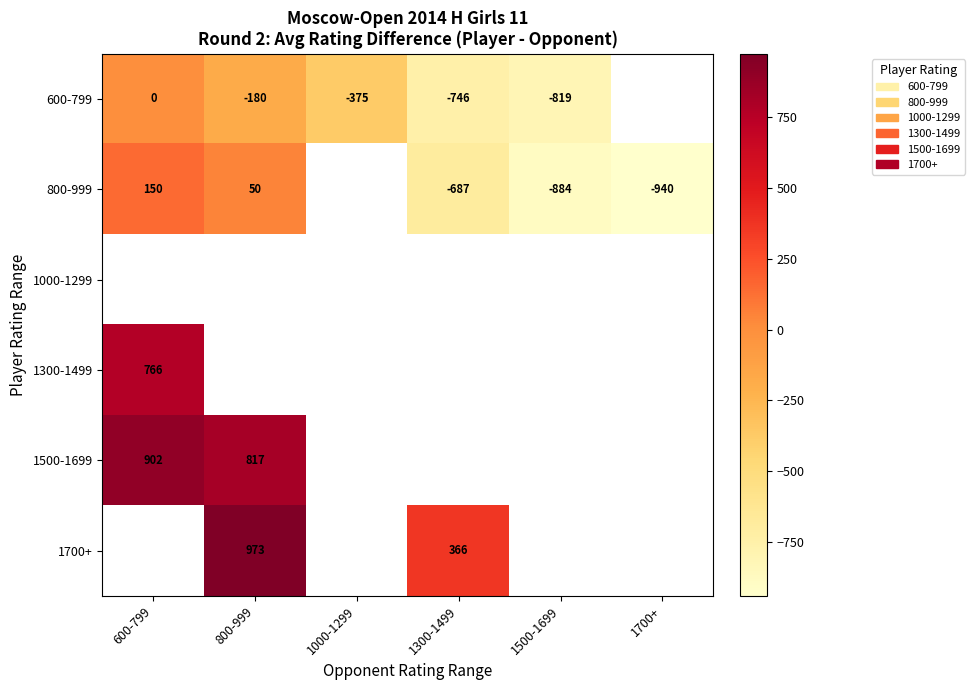

The 800-999 series shows 50 at 800-999. True or false?

True